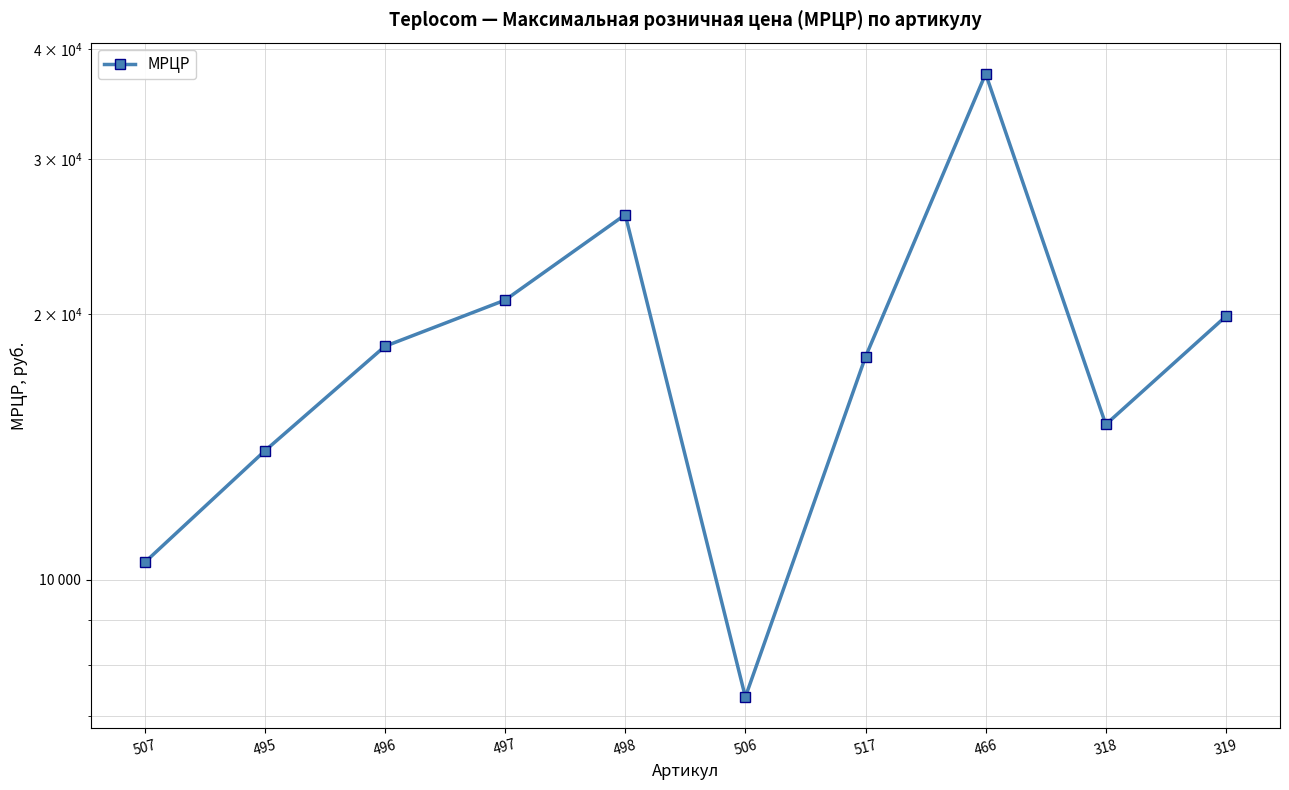

How many values exceed 18400?

4